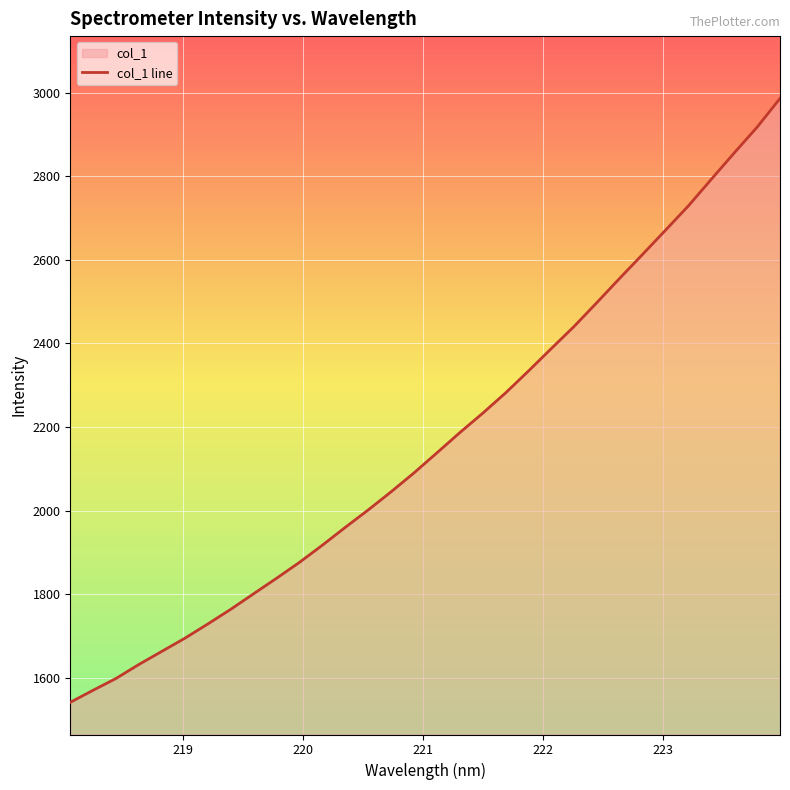

What is the difference between the maximum and minimum values?

1446.0